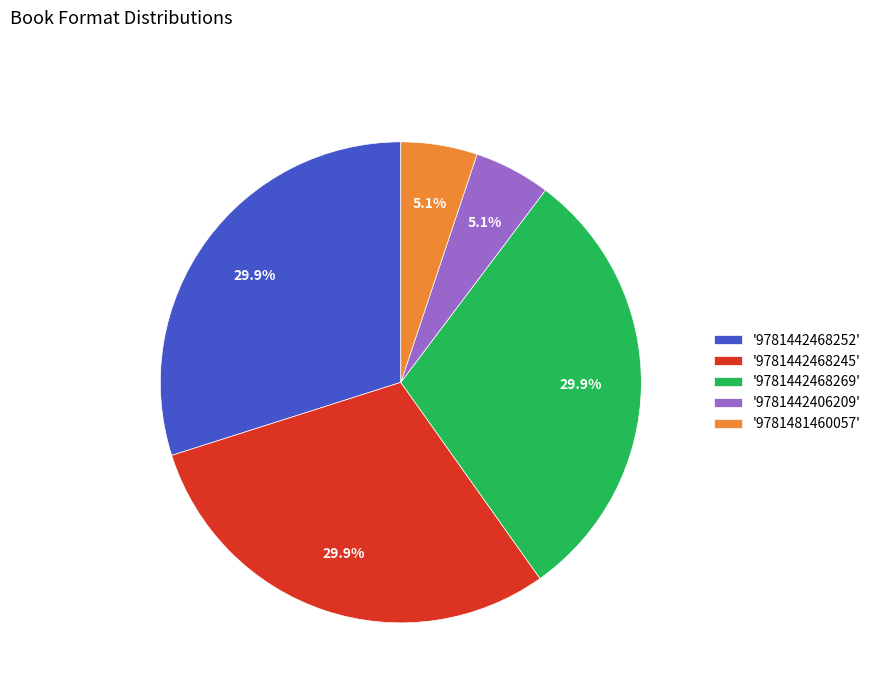

Does '9781442468252' represent more than half of the total?

No